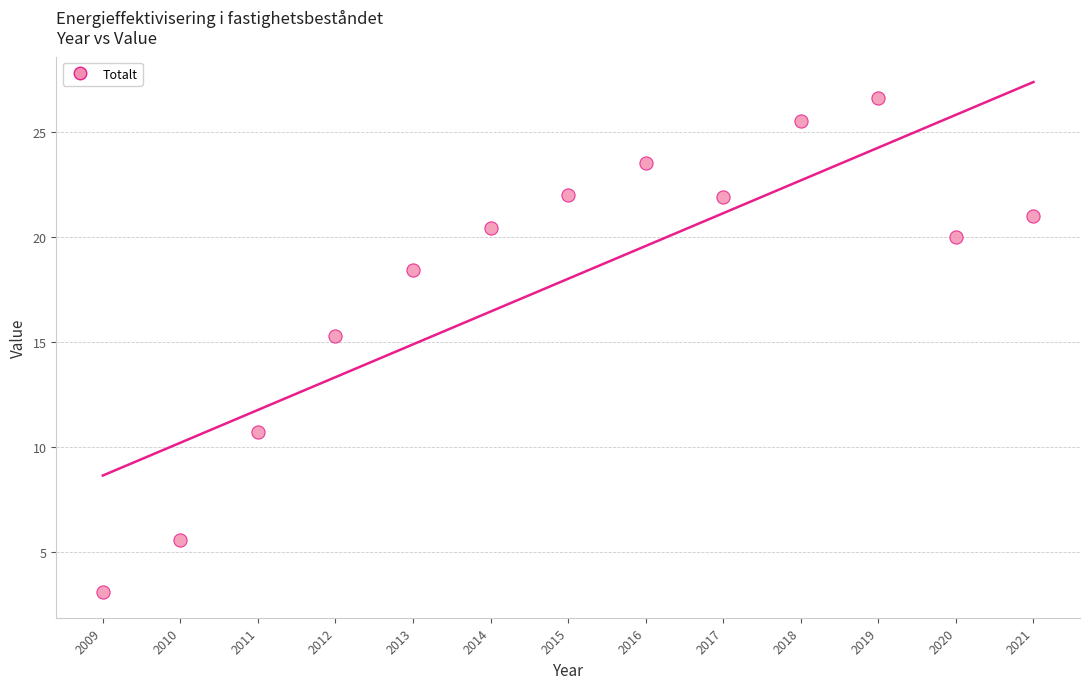

What is the range of Y values (max minus min)?

23.5